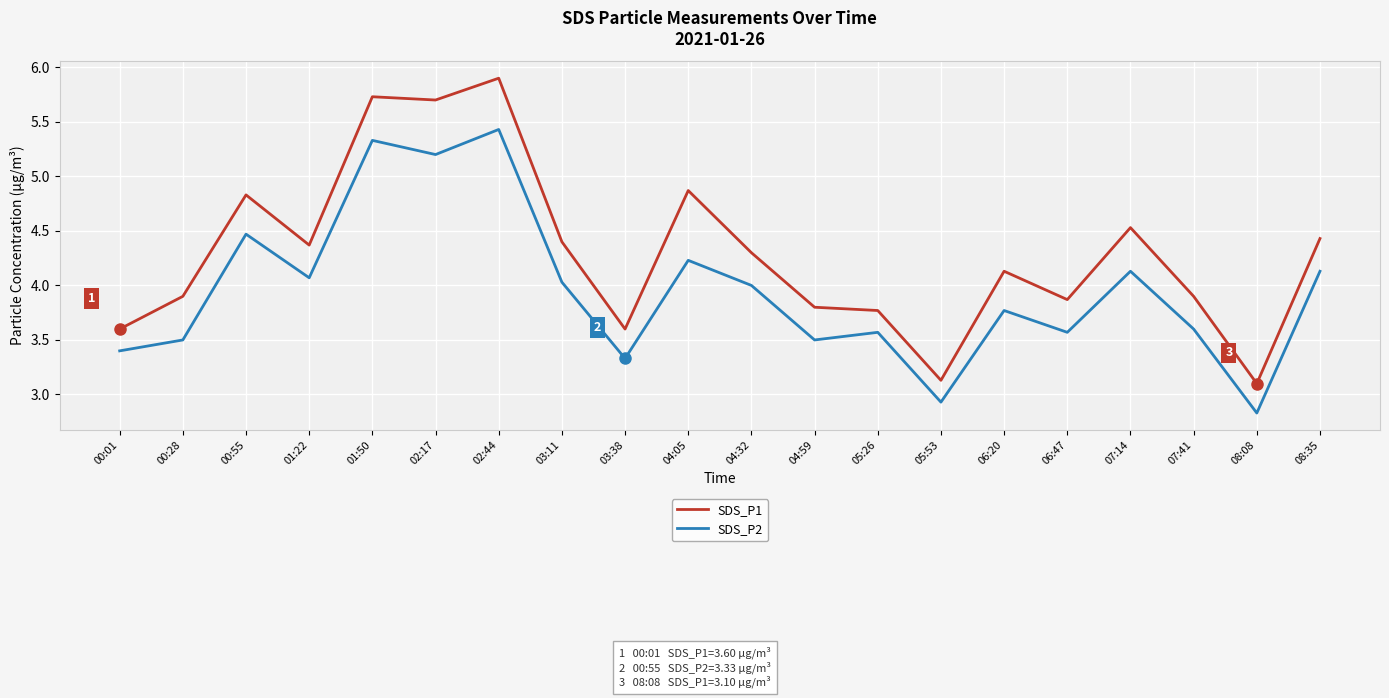

At which category does SDS_P1 reach its first local valley?

01:22